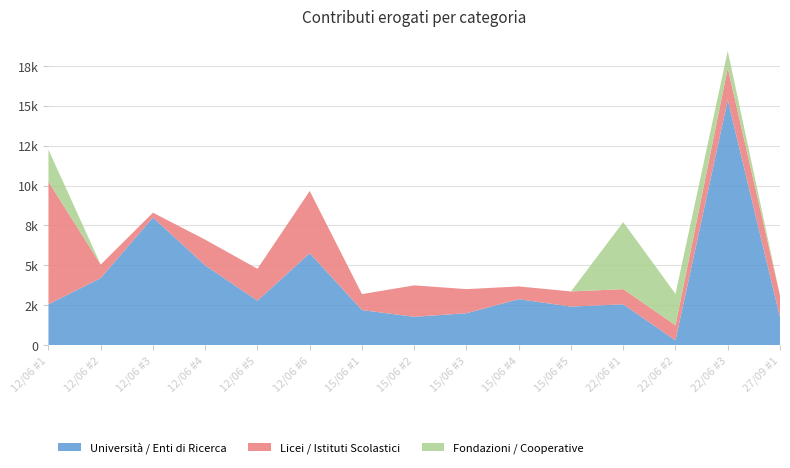

Reading left to right, list all the values displayed in this chart.

Università / Enti di Ricerca: 12/06 #1=2560.0	12/06 #2=4200.0	12/06 #3=8000.0	12/06 #4=5000.0	12/06 #5=2785.7	12/06 #6=5760.0	15/06 #1=2200.0	15/06 #2=1776.0	15/06 #3=2000.0	15/06 #4=2880.0	15/06 #5=2416.0	22/06 #1=2560.0	22/06 #2=300.0	22/06 #3=15360.0	27/09 #1=1760.0
Licei / Istituti Scolastici: 12/06 #1=7687.6	12/06 #2=850.3	12/06 #3=300.0	12/06 #4=1609.9	12/06 #5=2000.0	12/06 #6=3900.0	15/06 #1=1000.0	15/06 #2=1969.5	15/06 #3=1510.4	15/06 #4=800.0	15/06 #5=950.0	22/06 #1=950.0	22/06 #2=950.0	22/06 #3=2000.0	27/09 #1=1354.4
Fondazioni / Cooperative: 12/06 #1=2000.0	12/06 #2=0.0	12/06 #3=0.0	12/06 #4=0.0	12/06 #5=0.0	12/06 #6=0.0	15/06 #1=0.0	15/06 #2=0.0	15/06 #3=0.0	15/06 #4=0.0	15/06 #5=0.0	22/06 #1=4200.0	22/06 #2=1962.5	22/06 #3=1078.3	27/09 #1=0.0